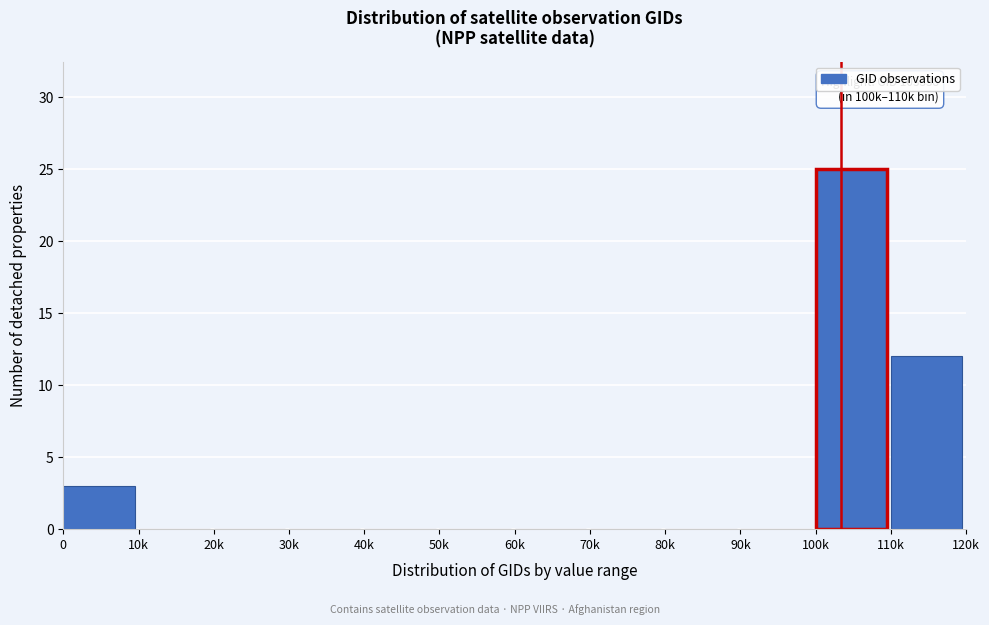

Reading left to right, what are all the values shown in this chart?

0=3	10k=0	20k=0	30k=0	40k=0	50k=0	60k=0	70k=0	80k=0	90k=0	100k=25	110k=12